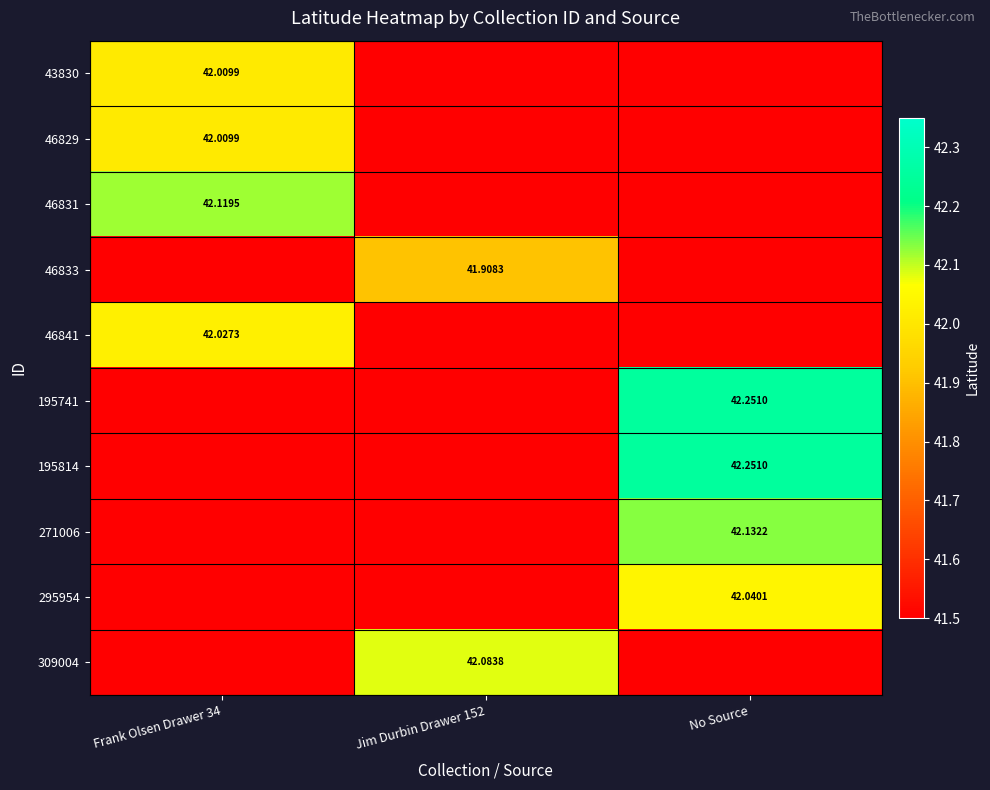

Which has a higher value, Jim Durbin Drawer 152 or Frank Olsen Drawer 34?

Frank Olsen Drawer 34